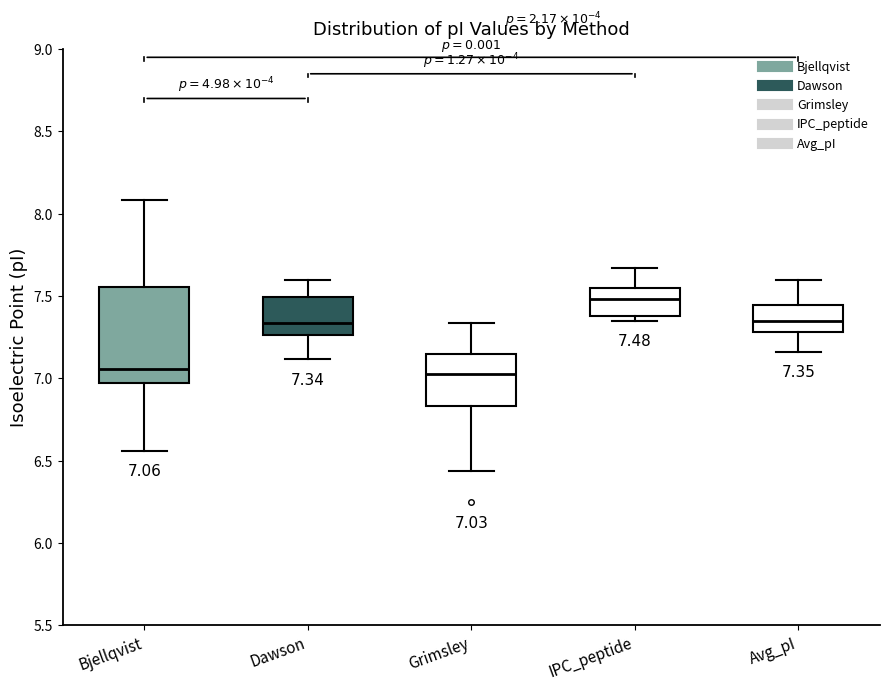

Comparing the boxes themselves (not the whiskers), which one is the tallest?

Bjellqvist